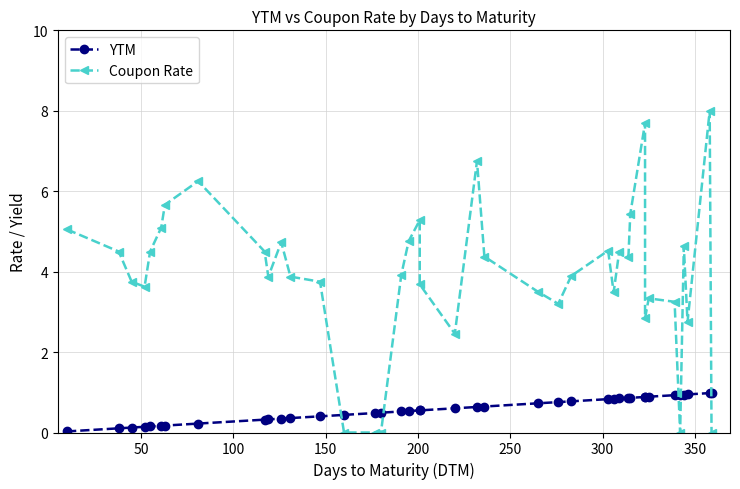

What are all the series names shown in the legend?

YTM, Coupon Rate